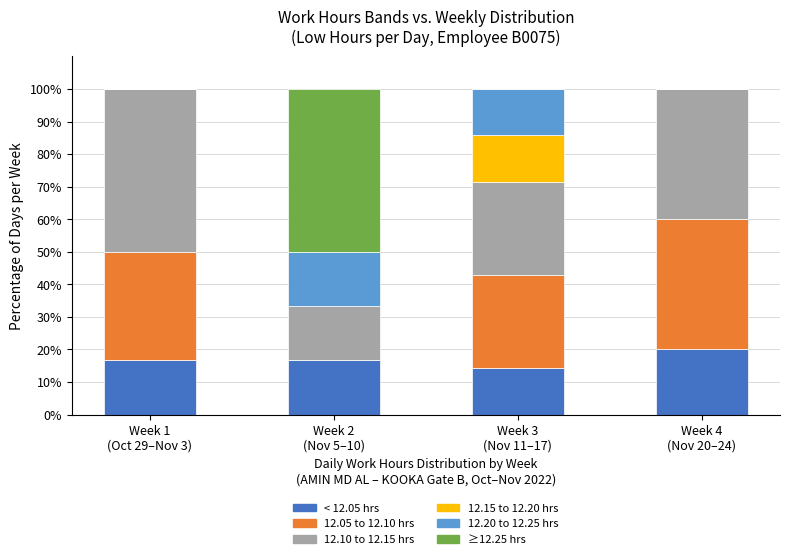

What is the highest value of the < 12.05 hrs series?

20.0